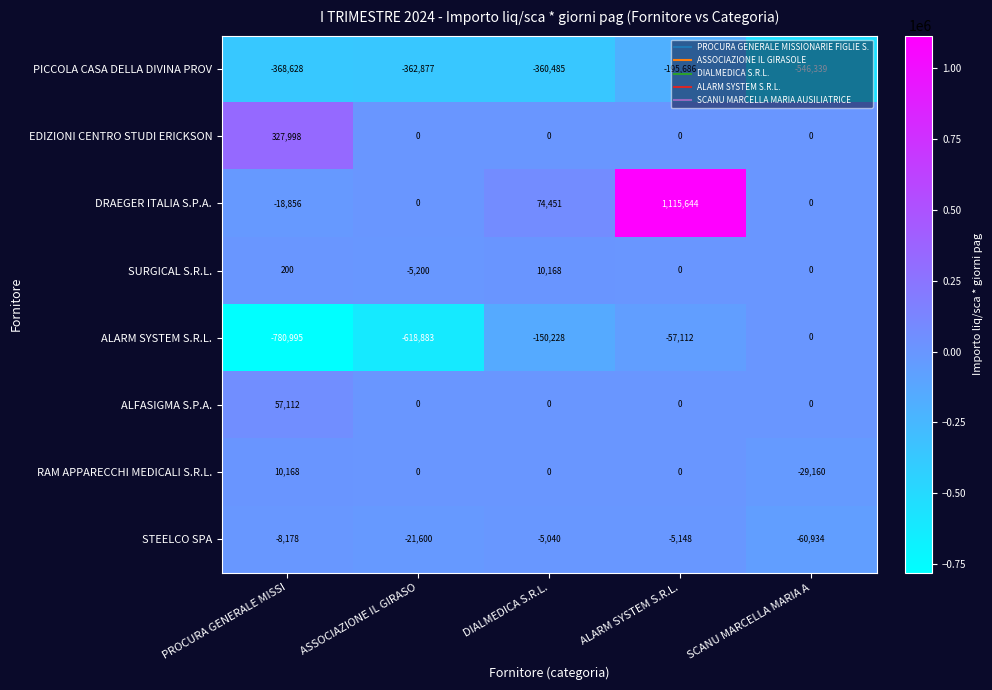

What is the difference between the highest and lowest values at ALARM SYSTEM S.R.L.?

1311330